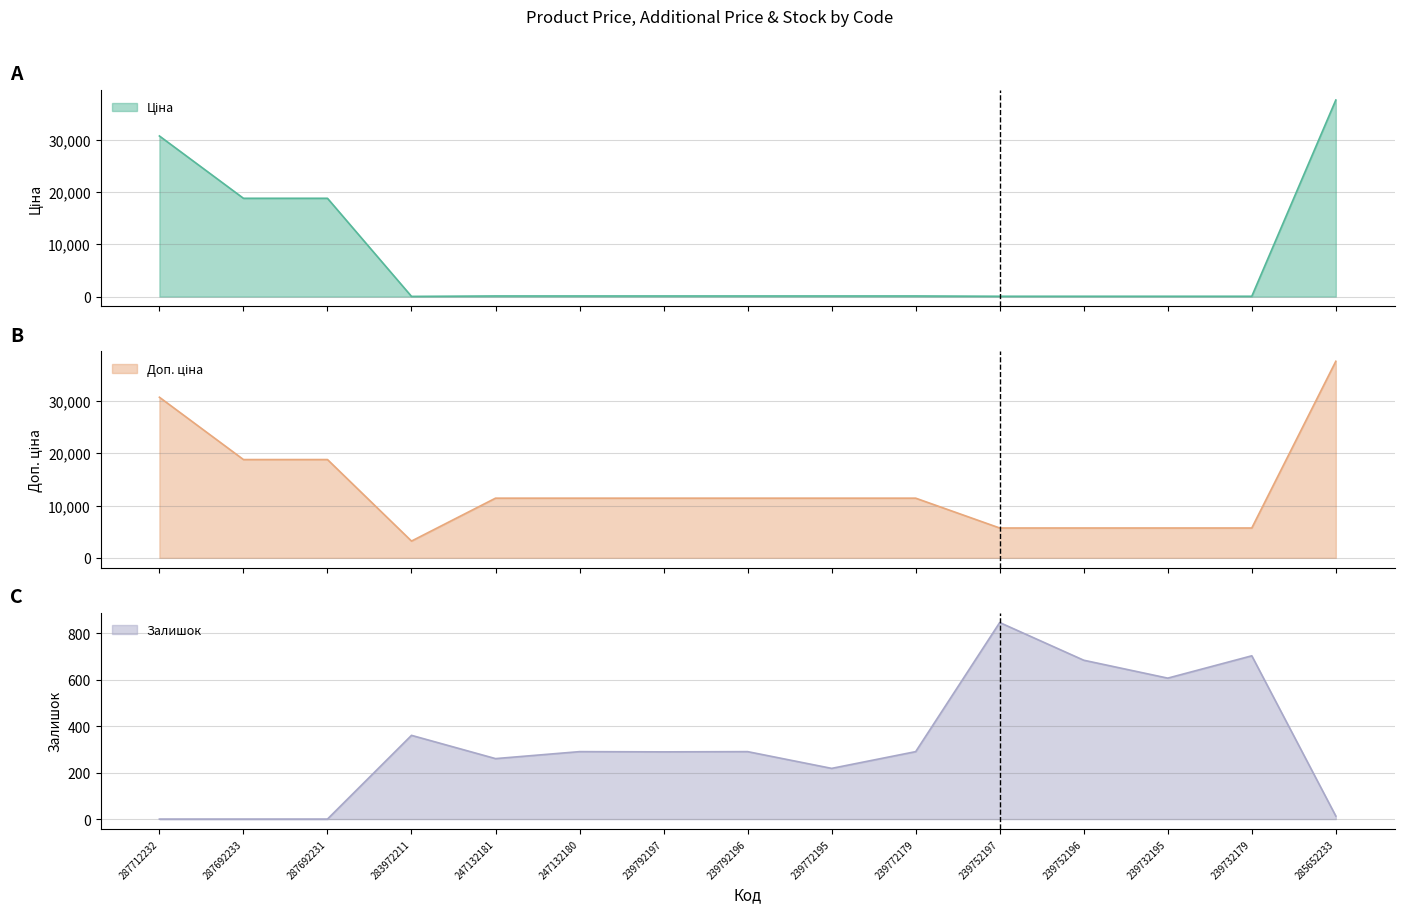

How many categories are shown in the chart?

15